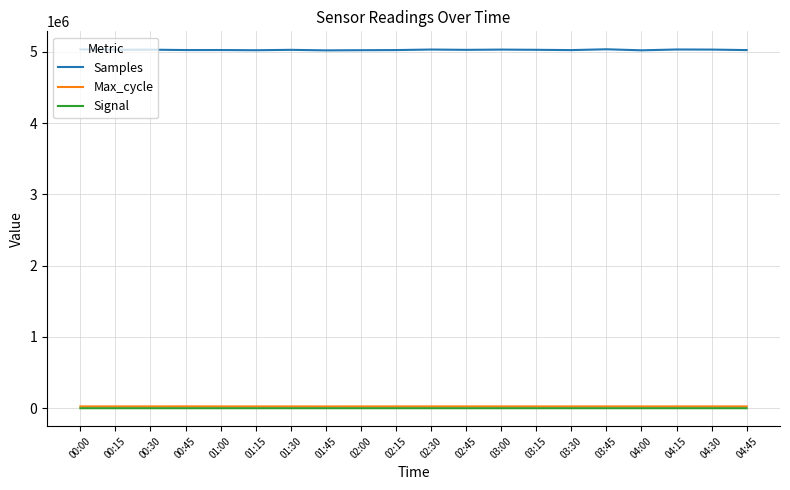

What is the minimum value shown in the chart?

-73